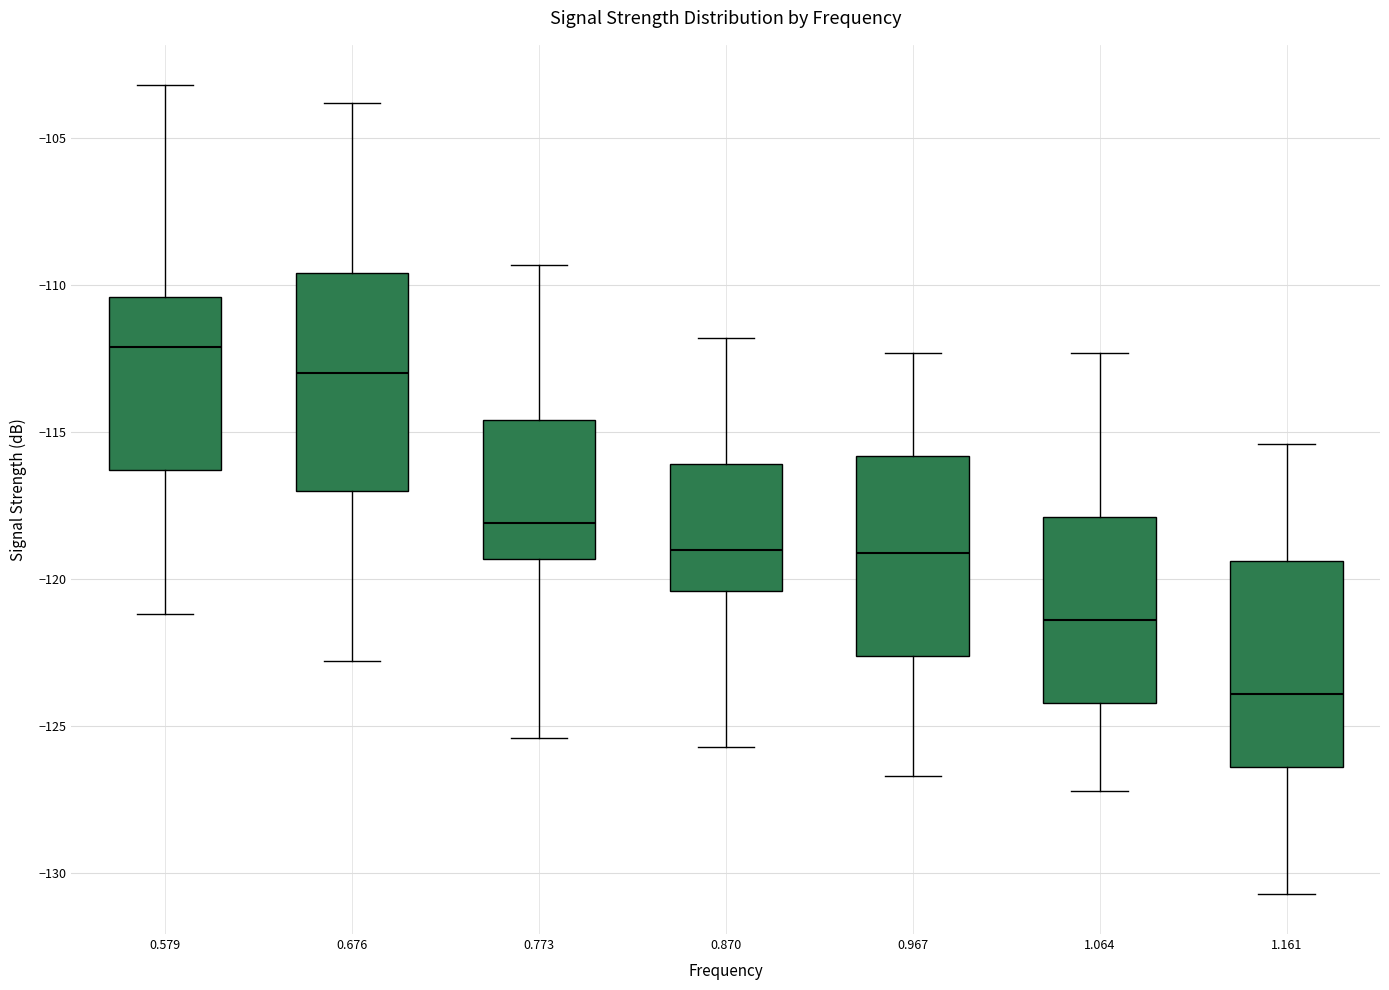

Reading left to right, read every box against the y-axis: the position of its median line, the range the box covers, and the ends of its whiskers. The values are not printed on the chart, so give them approximately, as read against the axis.

0.579: median -112.0, box -116.5 to -110.5, whiskers -121.0 to -103.0
0.676: median -113.0, box -117.0 to -109.5, whiskers -123.0 to -104.0
0.773: median -118.0, box -119.5 to -114.5, whiskers -125.5 to -109.5
0.870: median -119.0, box -120.5 to -116.0, whiskers -125.5 to -112.0
0.967: median -119.0, box -122.5 to -116.0, whiskers -126.5 to -112.5
1.064: median -121.5, box -124.0 to -118.0, whiskers -127.0 to -112.5
1.161: median -124.0, box -126.5 to -119.5, whiskers -130.5 to -115.5